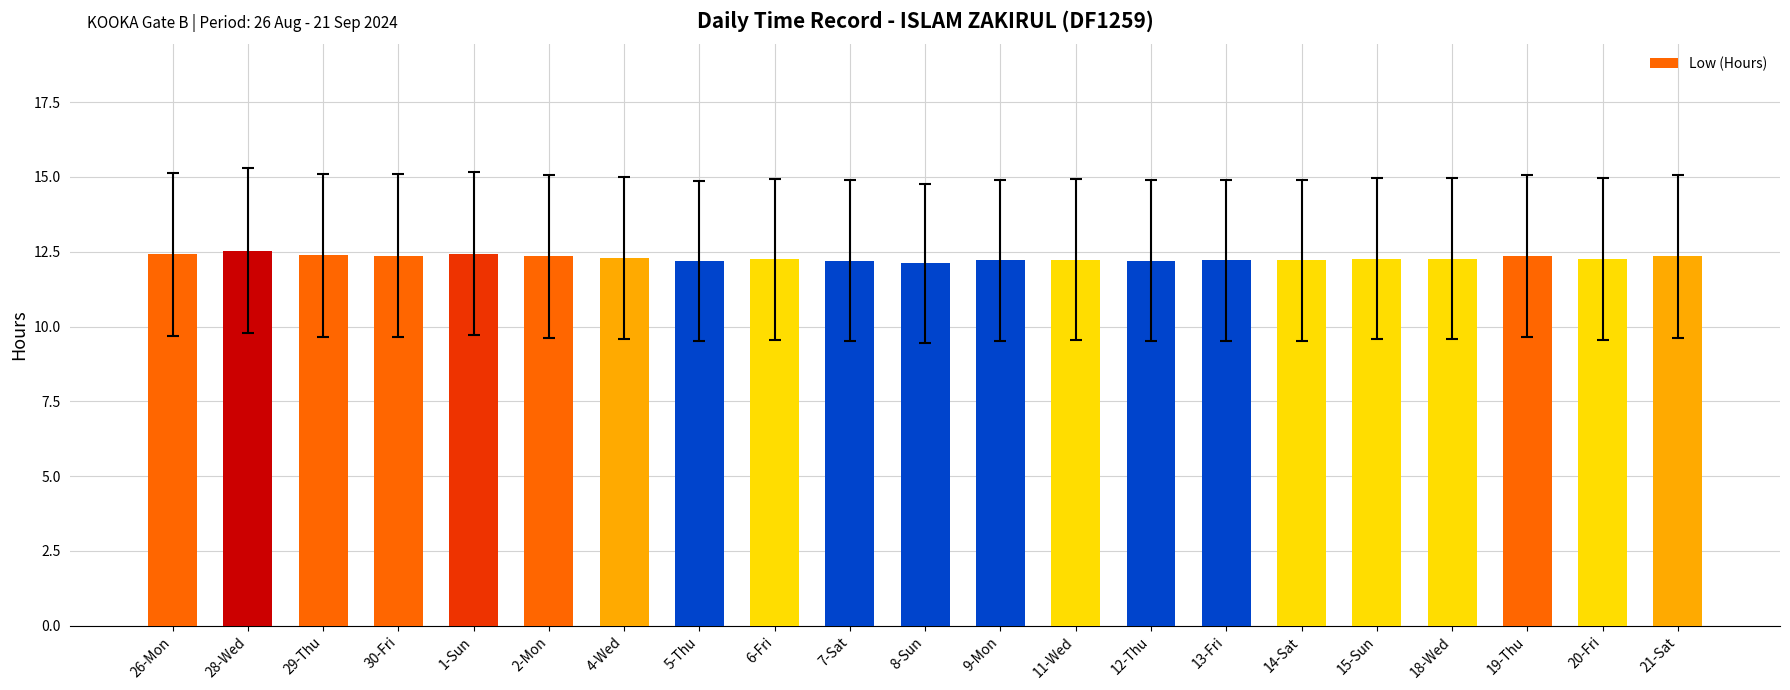

What is the value of the 19th bar from the left?

12.4